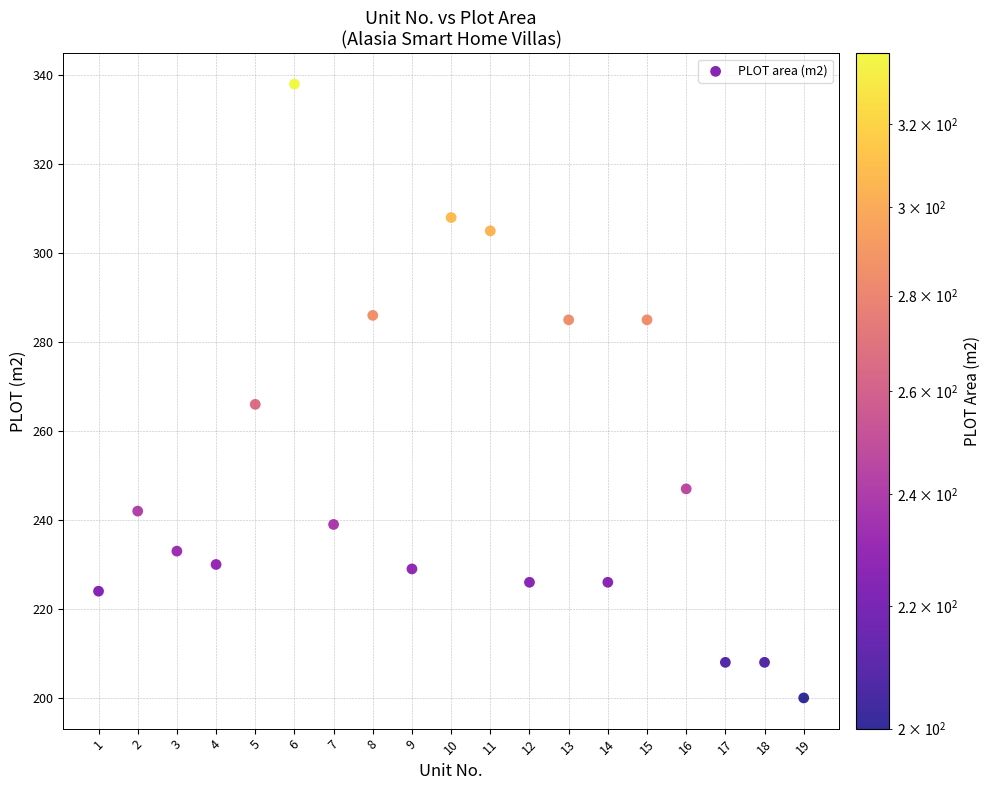

What Y value in the scatter plot is closest to 269?

266